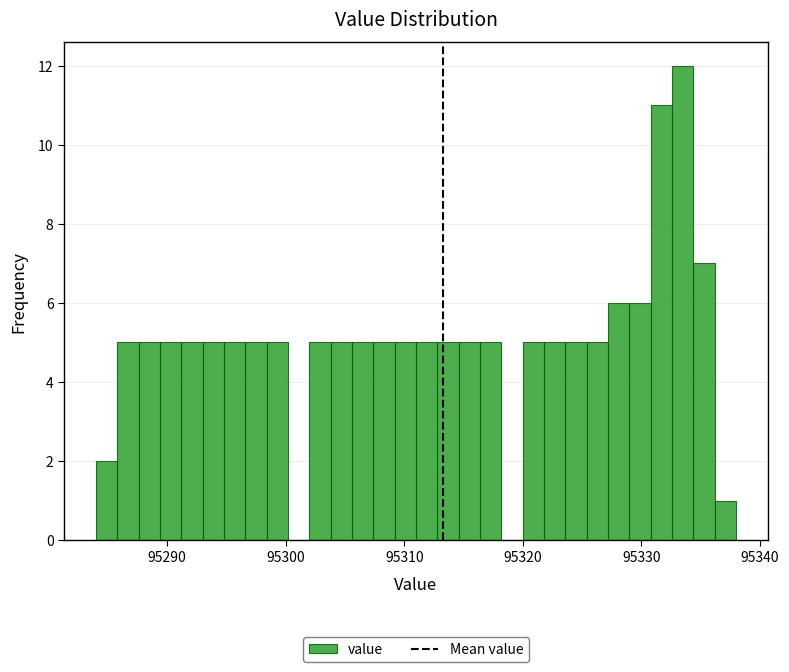

Read against the x-axis, roughly where is the centre of the tallest bar?

95334